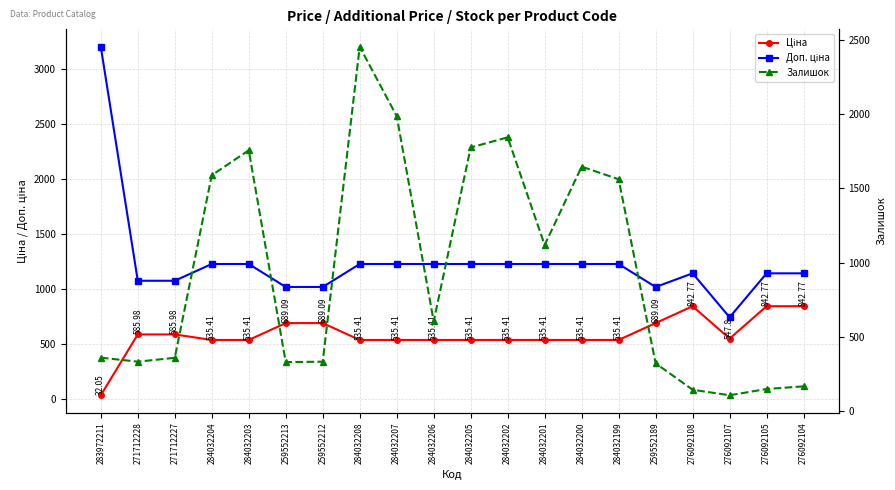

What is the average value of the Доп. ціна series?

1242.4